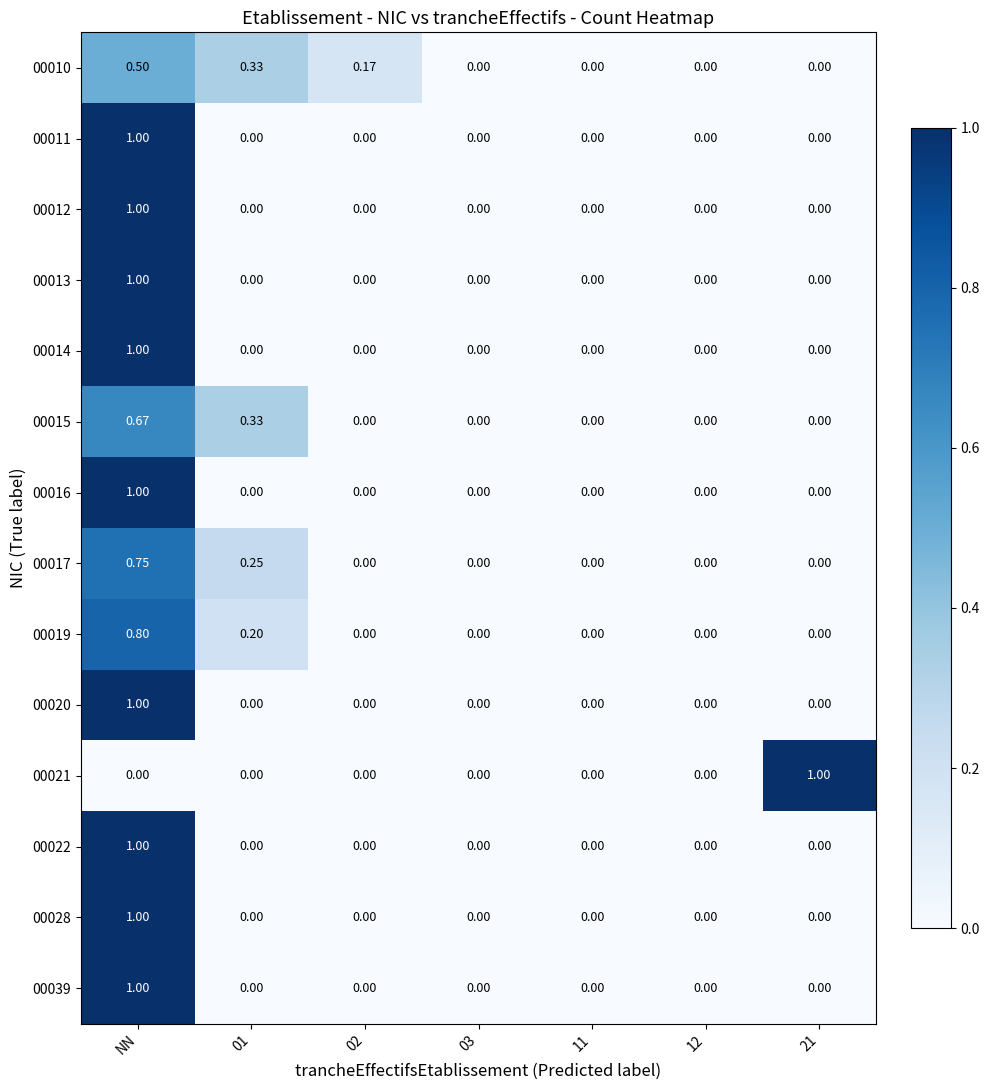

Is the value of 00019 at 02 greater than the value of 00015 at 01?

No